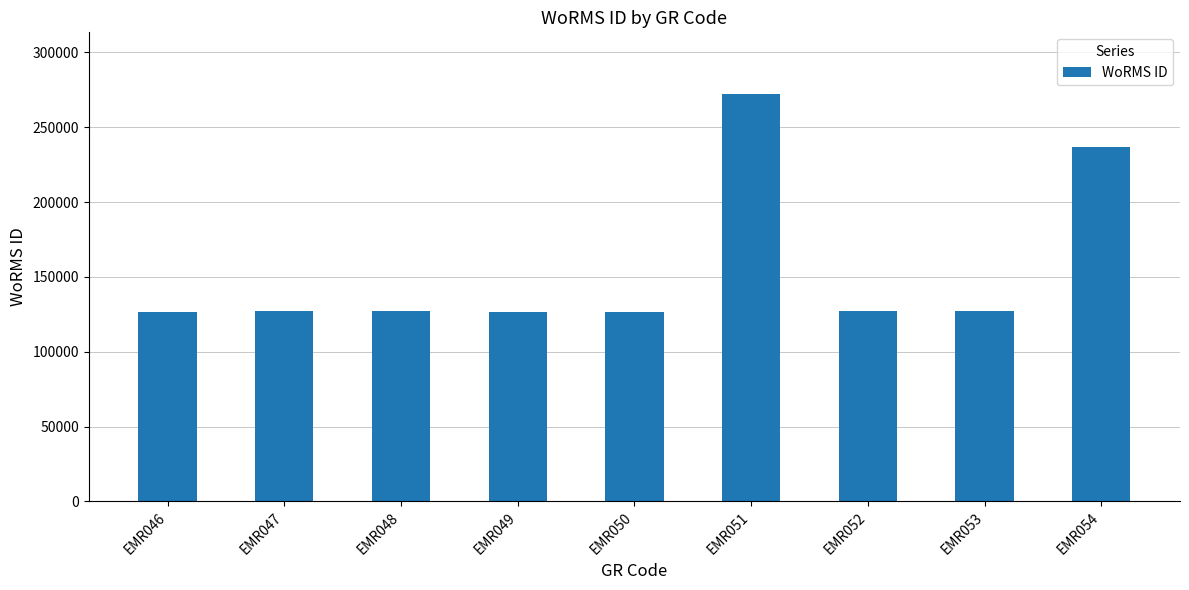

Approximately how many times larger is the value at EMR053 compared to EMR047?

1.0